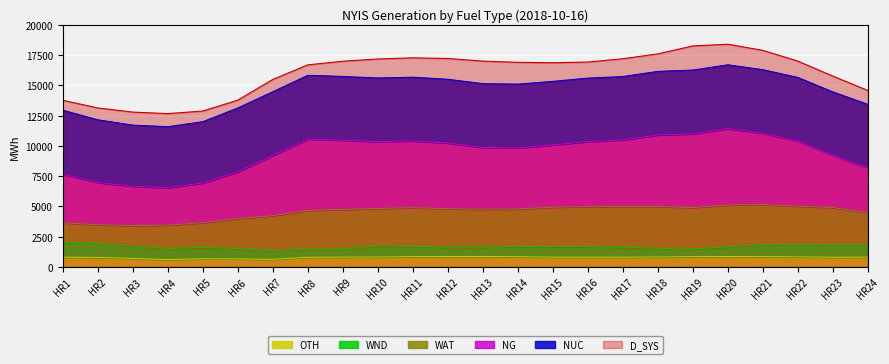

True or false: OTH and D_SYS cross at least once.

False